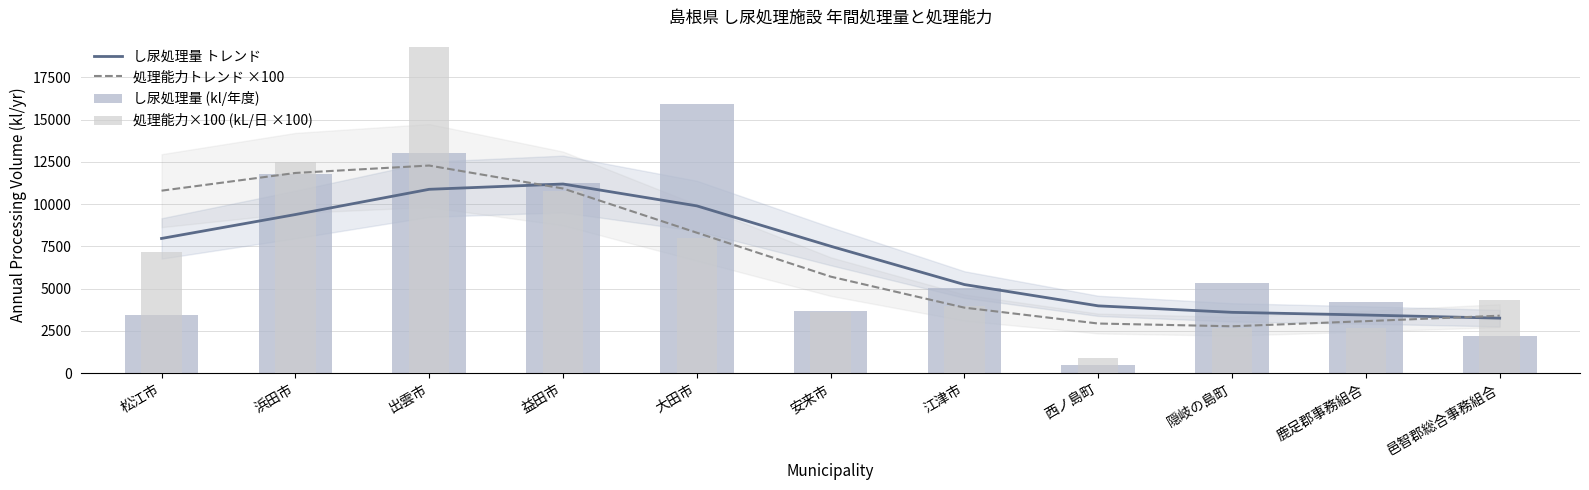

Reading left to right, transcribe all the data shown in this chart.

し尿処理量 トレンド: 7970.0	9384.8	10877.8	11191.8	9898.4	7511.2	5241.8	3981.7	3598.7	3438.9	3254.2
処理能力トレンド ×100: 10797.6	11844.9	12284.6	10926.5	8310.8	5712.5	3875.5	2936.5	2773.6	3076.9	3400.5
し尿処理量 (kl/年度): 3448.0	11778.0	13010.0	11236.0	15917.0	3656.5	5059.0	495.0	5359.0	4190.0	2201.0
処理能力×100 (kL/日 ×100): 7140.0	12500.0	19300.0	10800.0	8000.0	3600.0	4000.0	900.0	2700.0	2700.0	4300.0